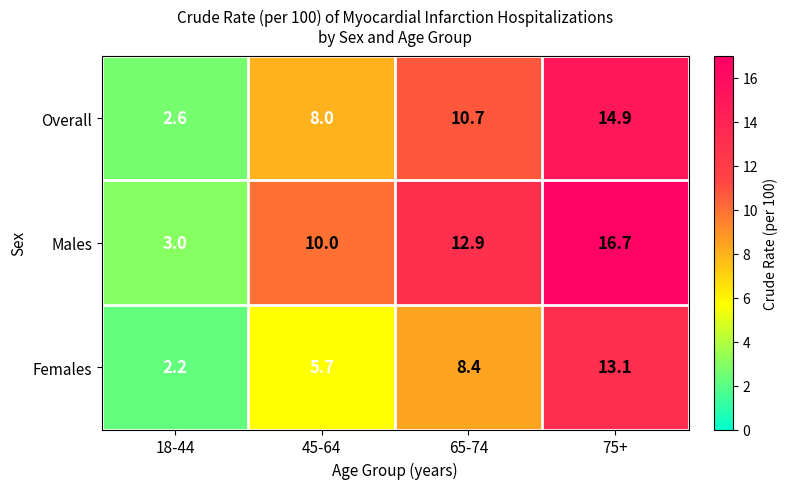

What is the spread (max minus min) of values at 75+?

3.6